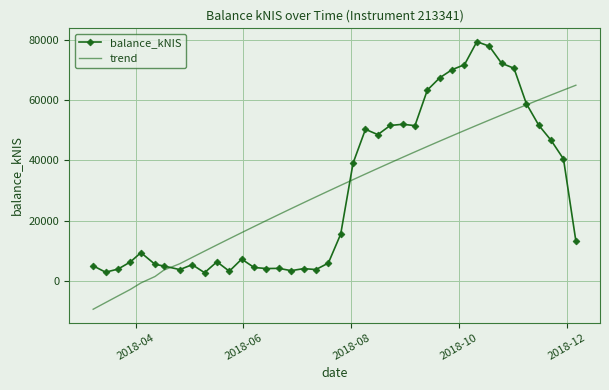

What is the maximum value shown in the chart?

79480.6